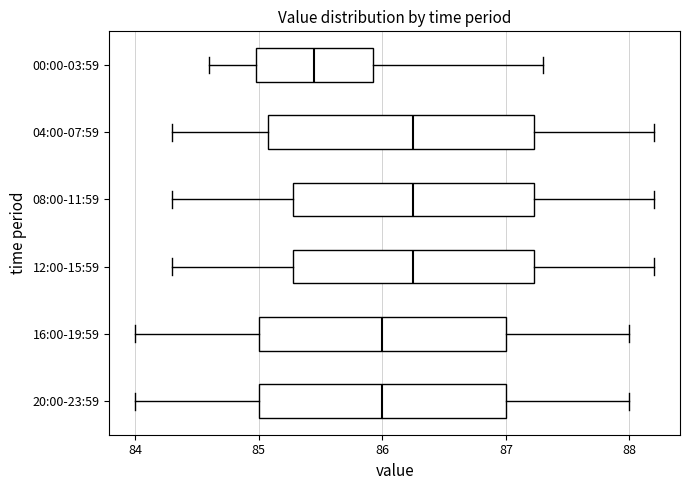

Reading bottom to top, read every box against the x-axis: the position of its median line, the range the box covers, and the ends of its whiskers. The values are not printed on the chart, so give them approximately, as read against the axis.

20:00-23:59: median 86.0, box 85.0 to 87.0, whiskers 84.0 to 88.0
16:00-19:59: median 86.0, box 85.0 to 87.0, whiskers 84.0 to 88.0
12:00-15:59: median 86.3, box 85.3 to 87.2, whiskers 84.3 to 88.2
08:00-11:59: median 86.3, box 85.3 to 87.2, whiskers 84.3 to 88.2
04:00-07:59: median 86.3, box 85.1 to 87.2, whiskers 84.3 to 88.2
00:00-03:59: median 85.5, box 85.0 to 85.9, whiskers 84.6 to 87.3